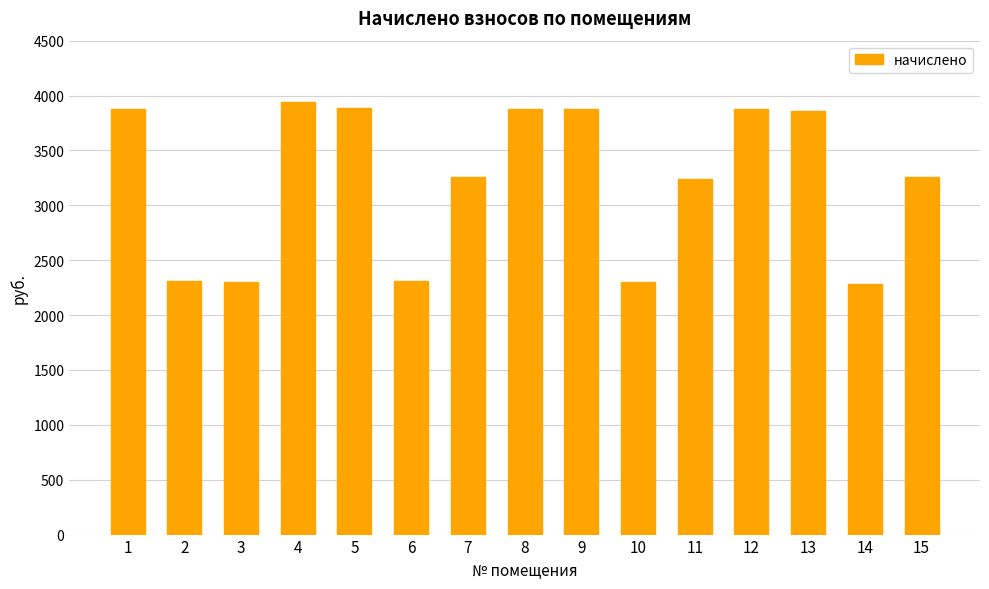

What is the smallest value displayed?

2285.3